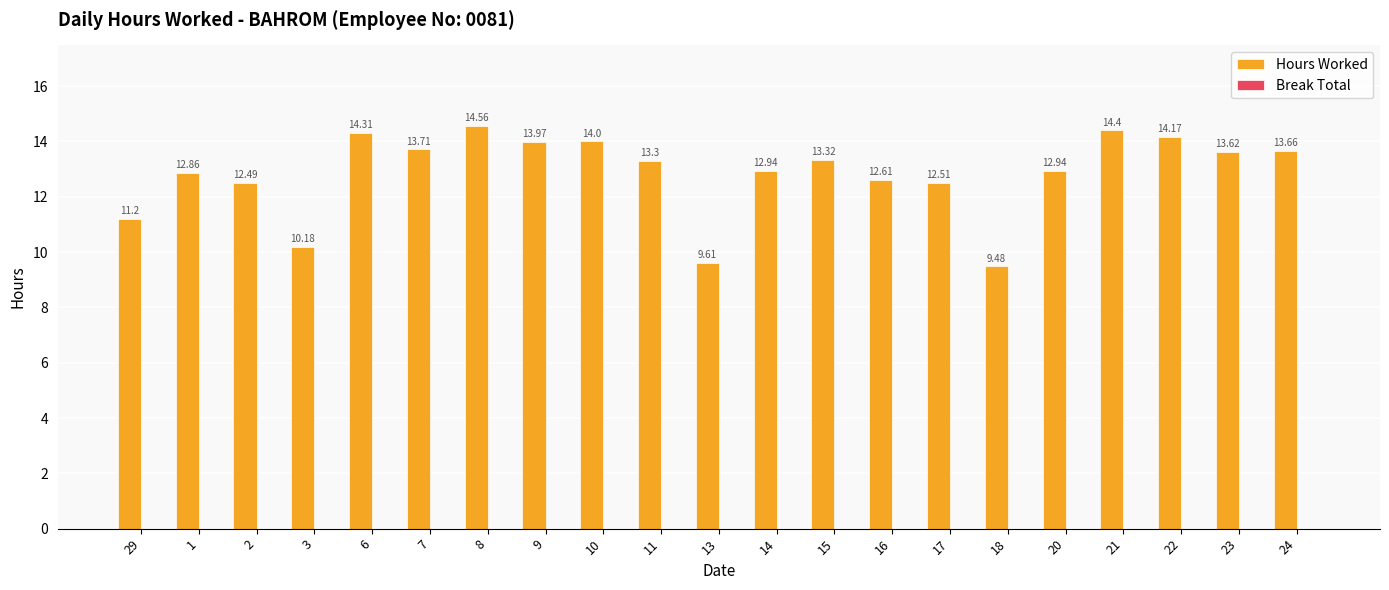

What is the difference between the second highest and second lowest values?

4.8